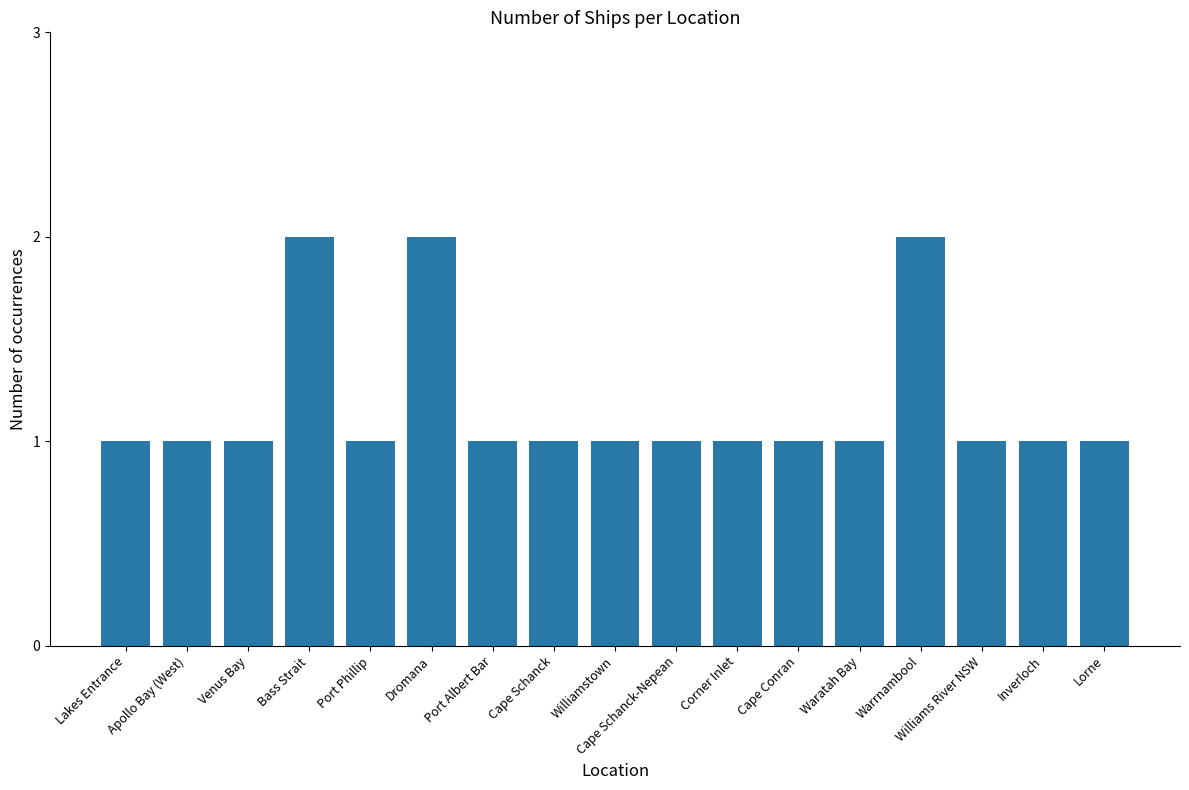

What is the difference between the maximum and minimum values?

1